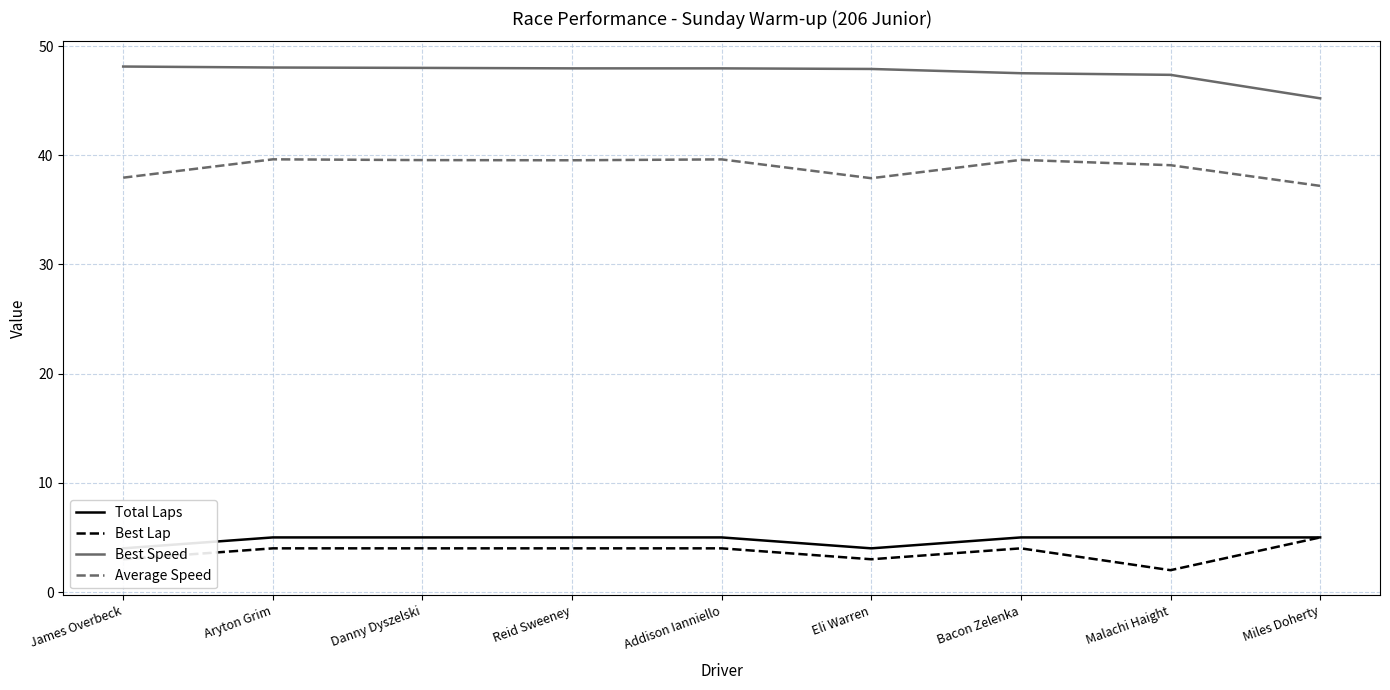

Rank the categories by Best Lap value from lowest to highest.

Malachi Haight, James Overbeck, Eli Warren, Aryton Grim, Danny Dyszelski, Reid Sweeney, Addison Ianniello, Bacon Zelenka, Miles Doherty